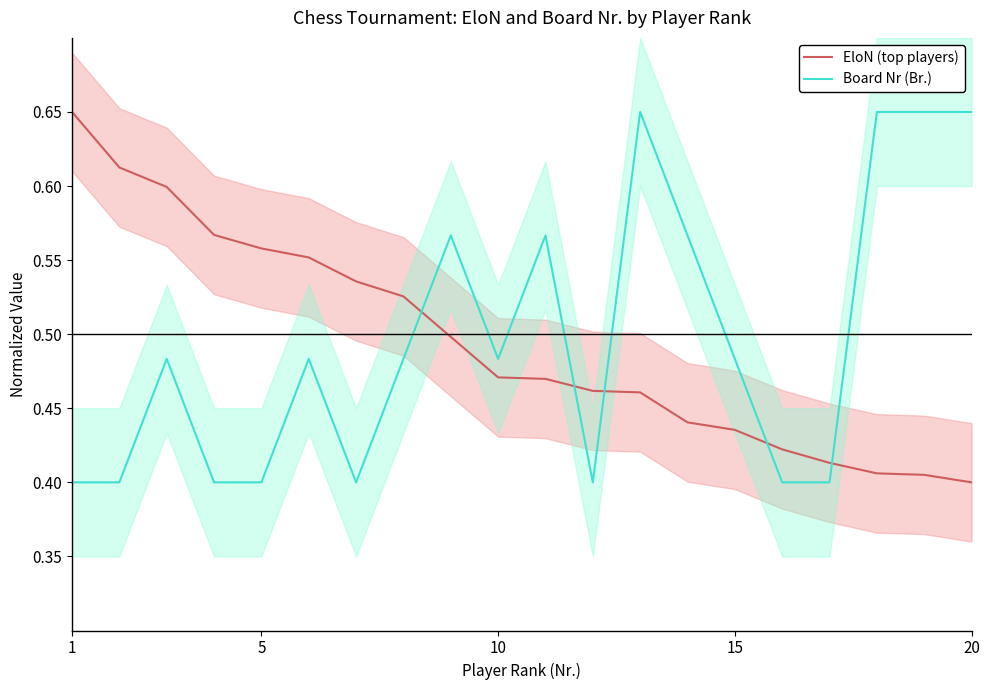

True or false: Board Nr (Br.) has more than 0 points higher than both neighbors.

True